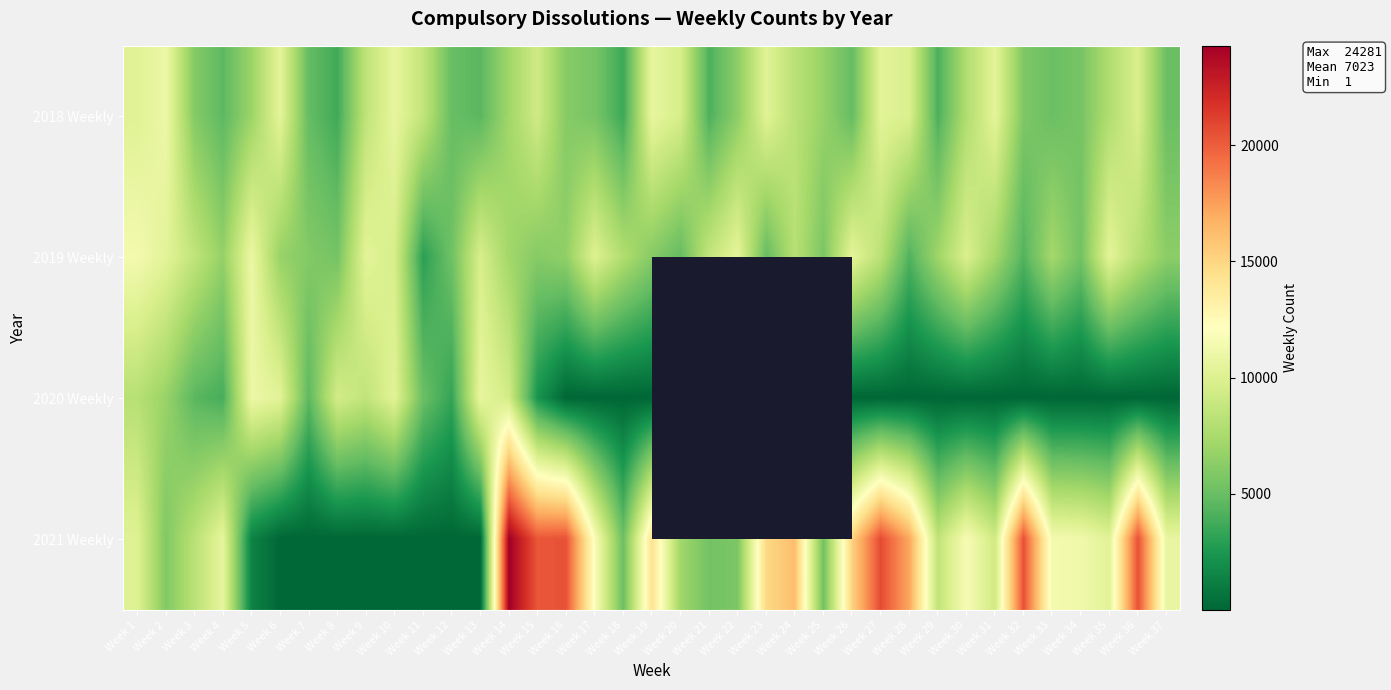

How many data points in 2019 Weekly are less than 7251?

18